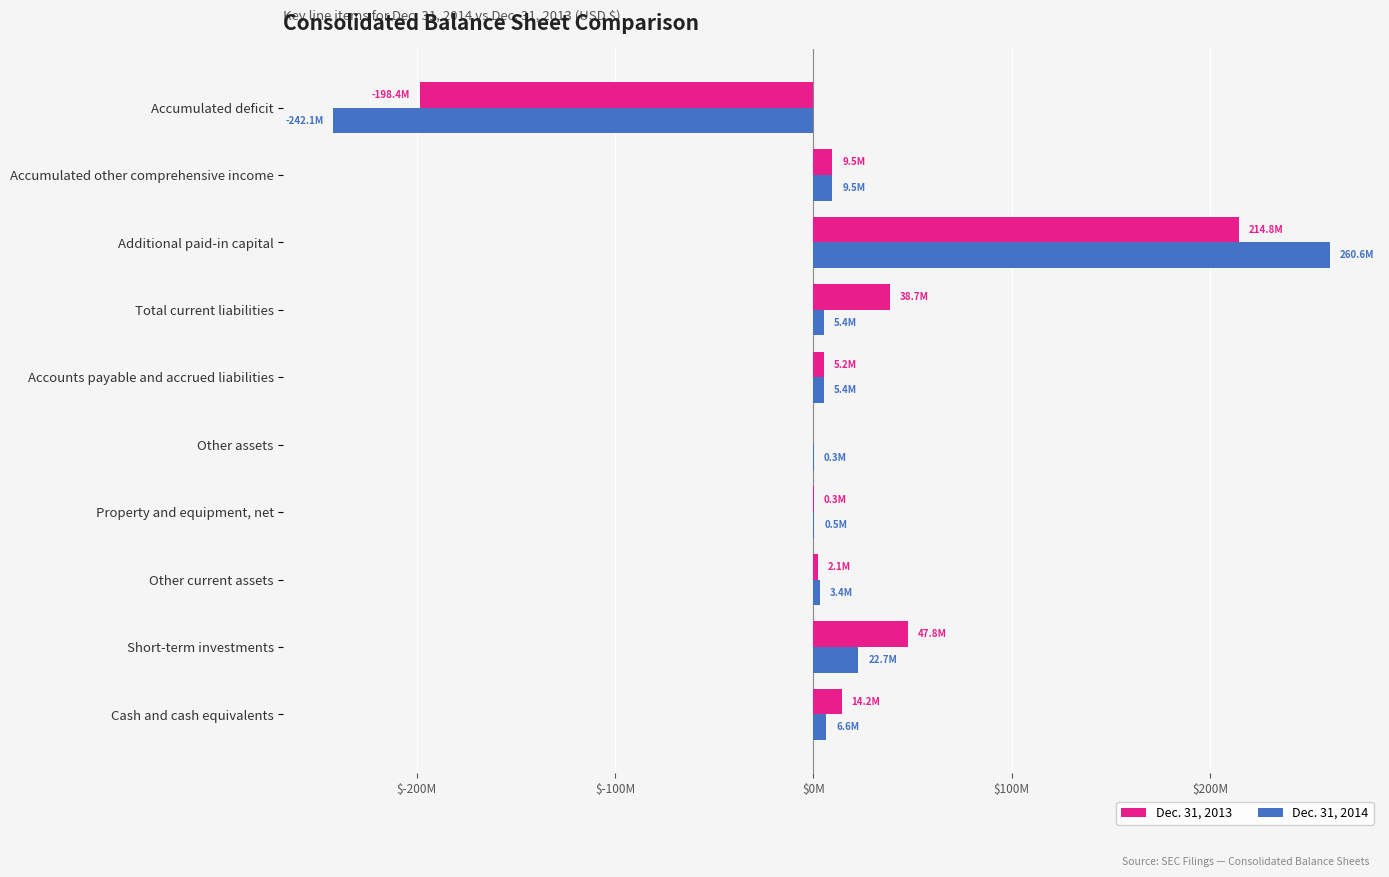

What are all the series names shown in the legend?

Dec. 31, 2013, Dec. 31, 2014